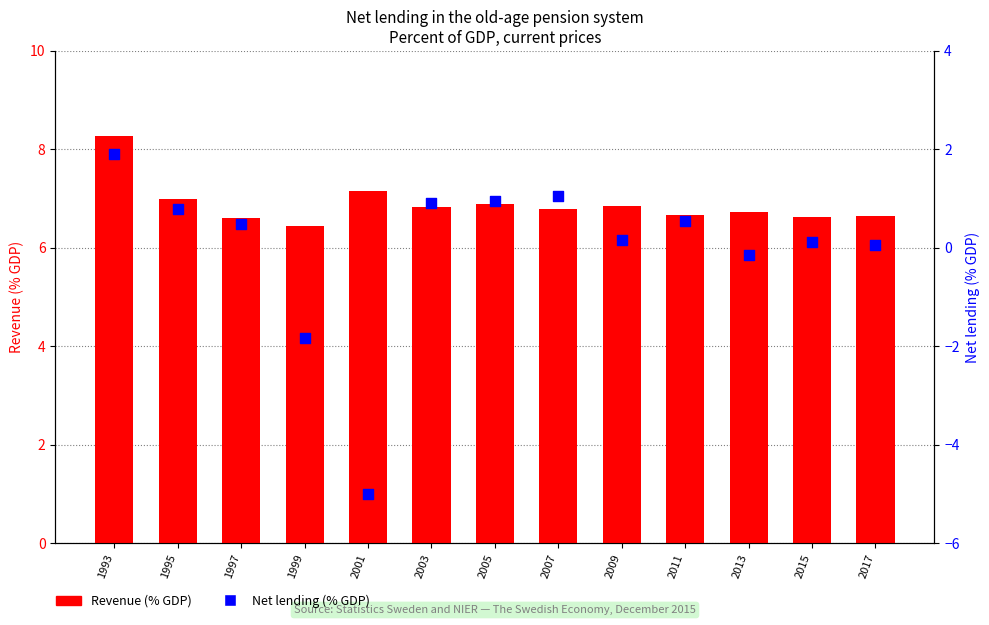

What is the total value across all series at 2007?

7.8